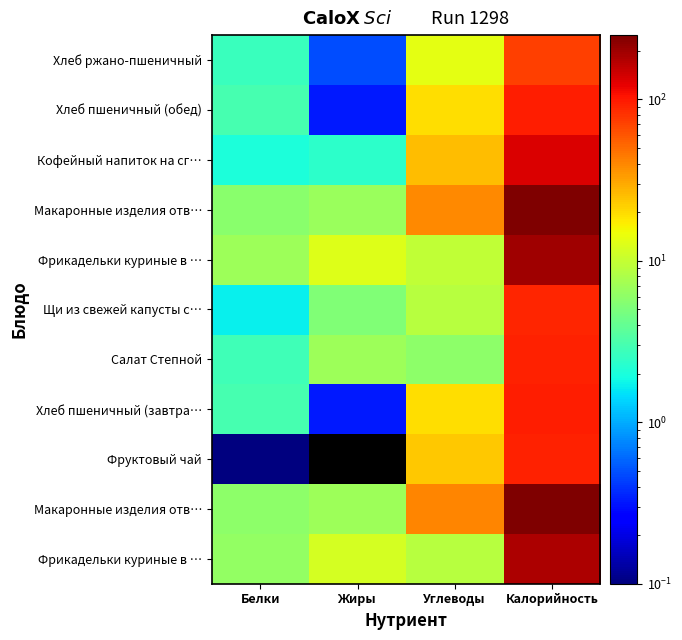

At how many categories does at least one series exceed 77?

1